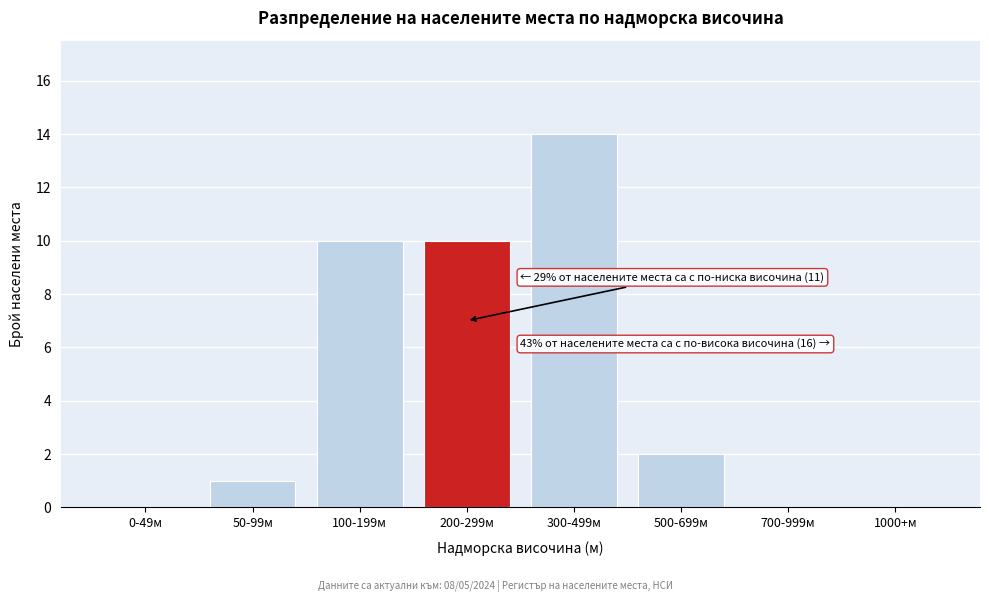

Reading left to right, extract all data points from this chart.

0-49м=0	50-99м=1	100-199м=10	200-299м=10	300-499м=14	500-699м=2	700-999м=0	1000+м=0